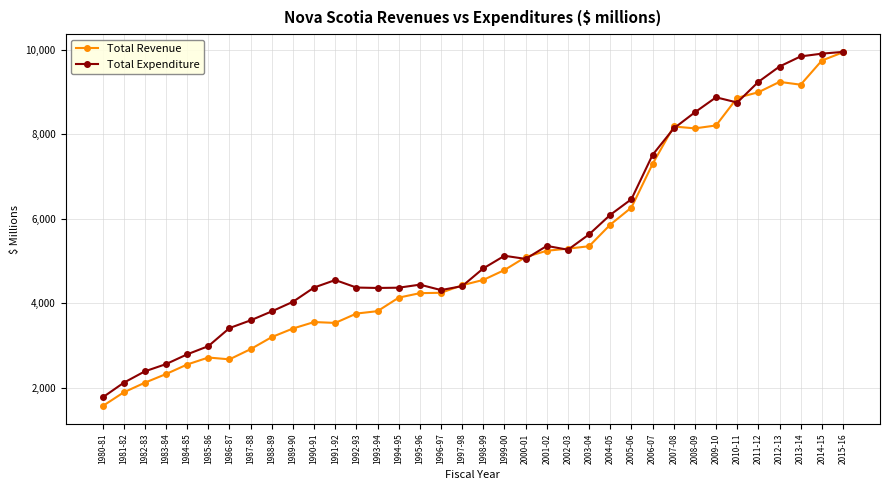

Is the value of Total Revenue at 1987-88 greater than the value of Total Expenditure at 2012-13?

No